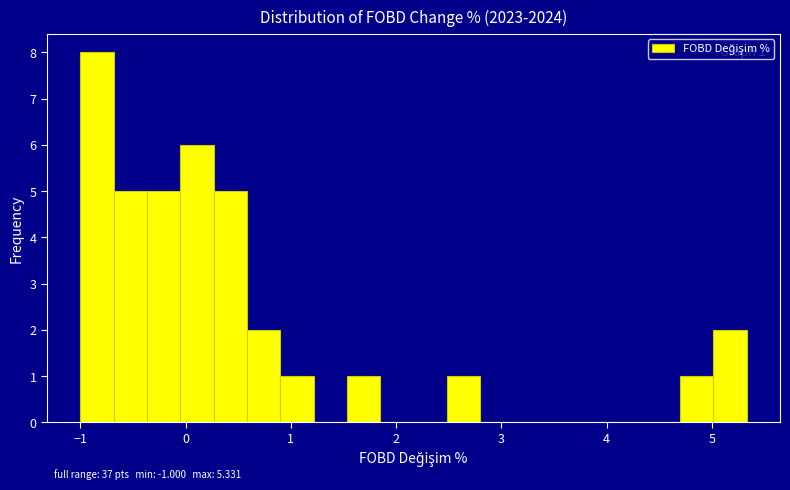

Read against the x-axis, roughly where is the centre of the tallest bar?

-0.8